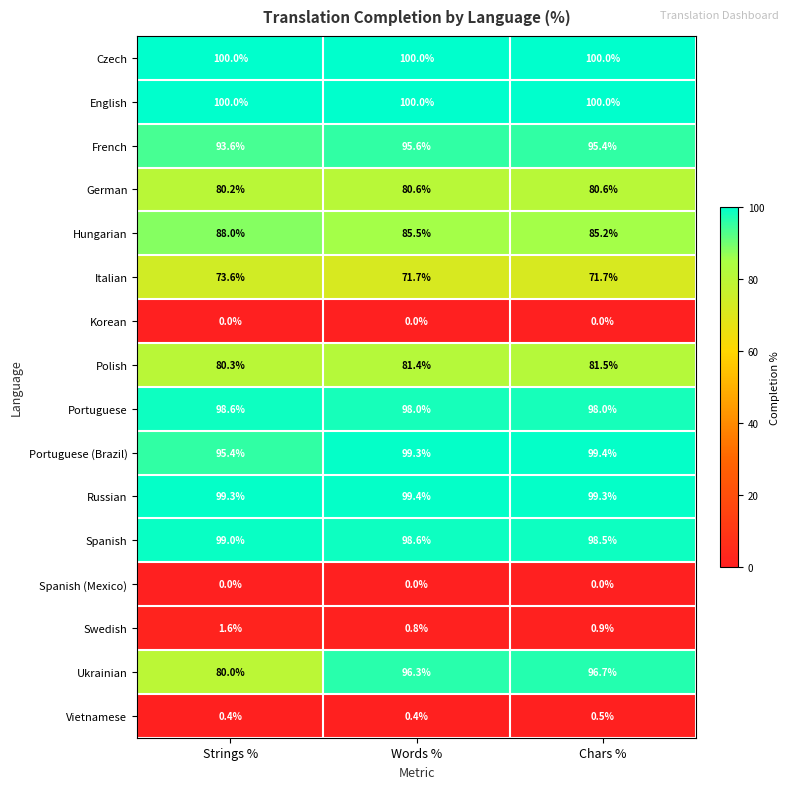

Which series has the largest range (max minus min)?

Ukrainian